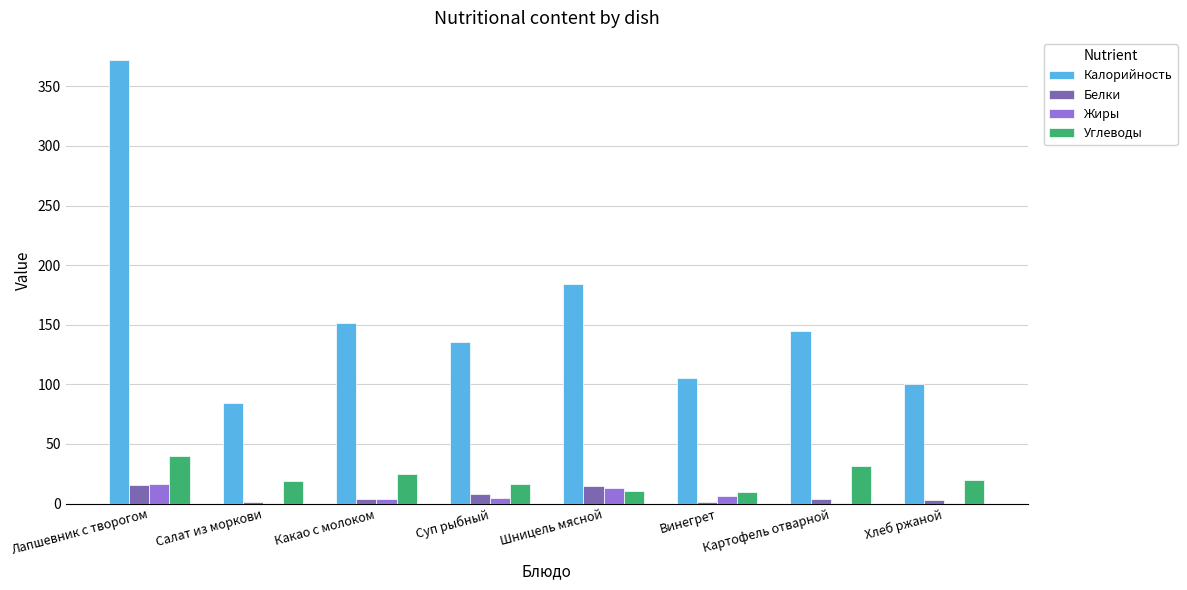

How many groups of bars are there?

8